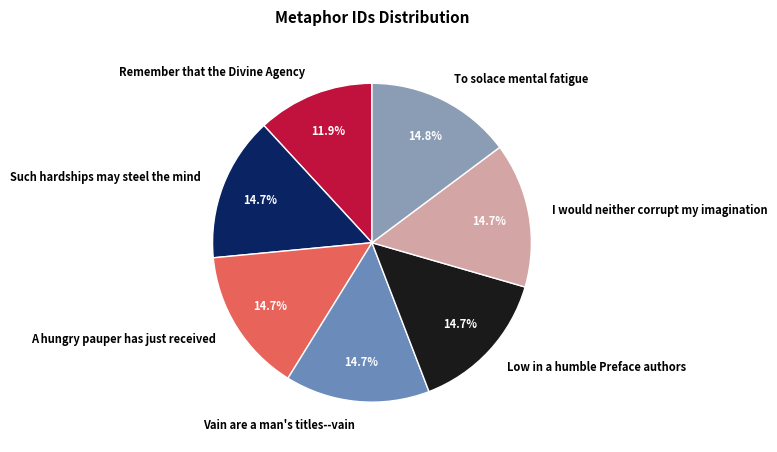

What percentage is the Vain are a man's titles--vain slice, to the nearest percent?

15%